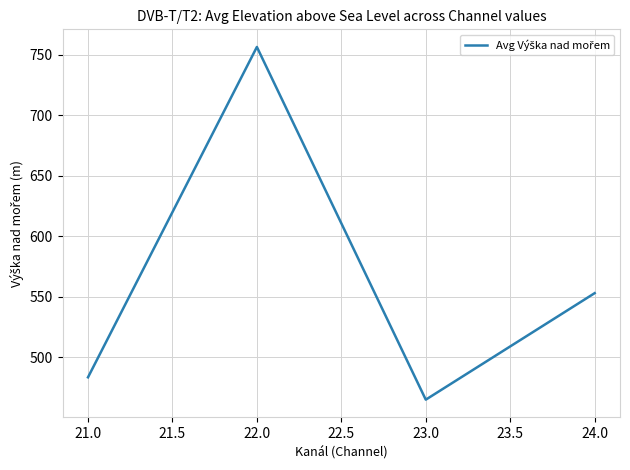

Rank the categories by value from lowest to highest.

23.0, 21.0, 24.0, 22.0